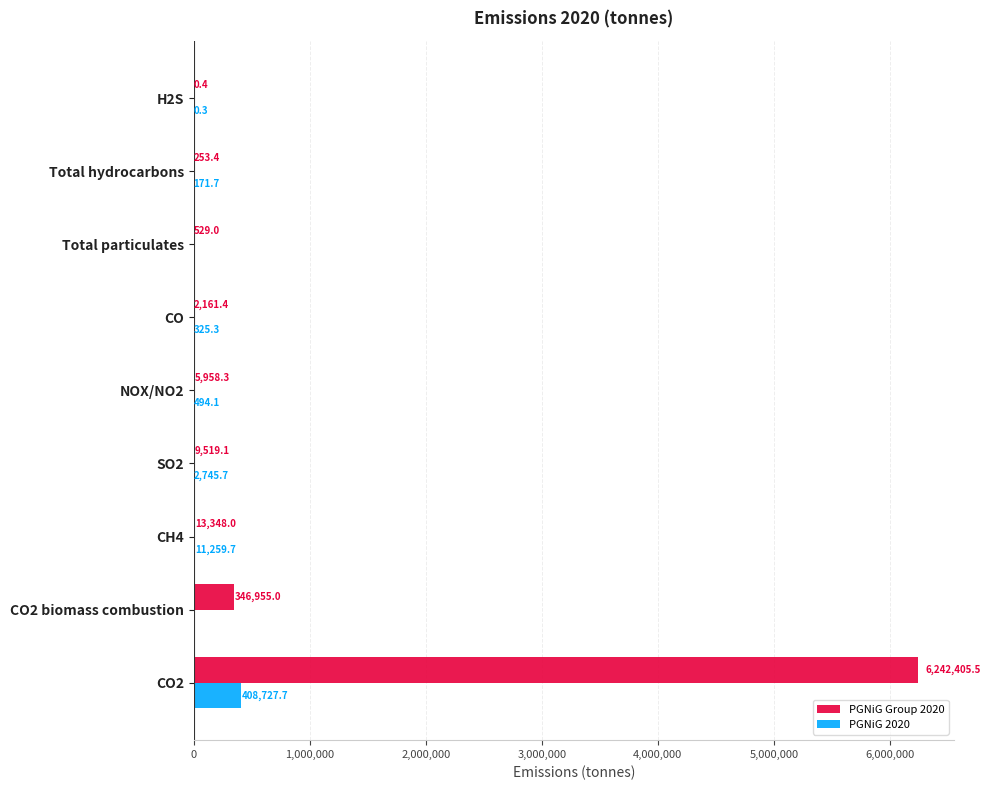

What is the sum of all PGNiG Group 2020 values?

6621130.1